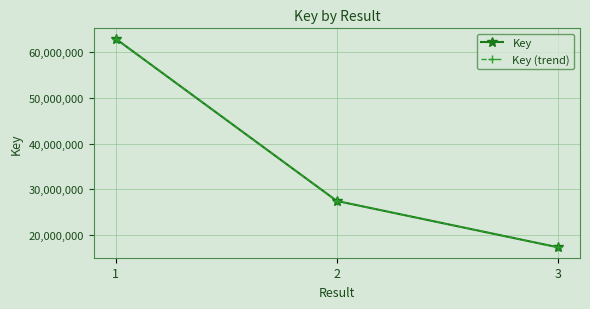

Is it true that Key equals 17342364.0 at 3?

True